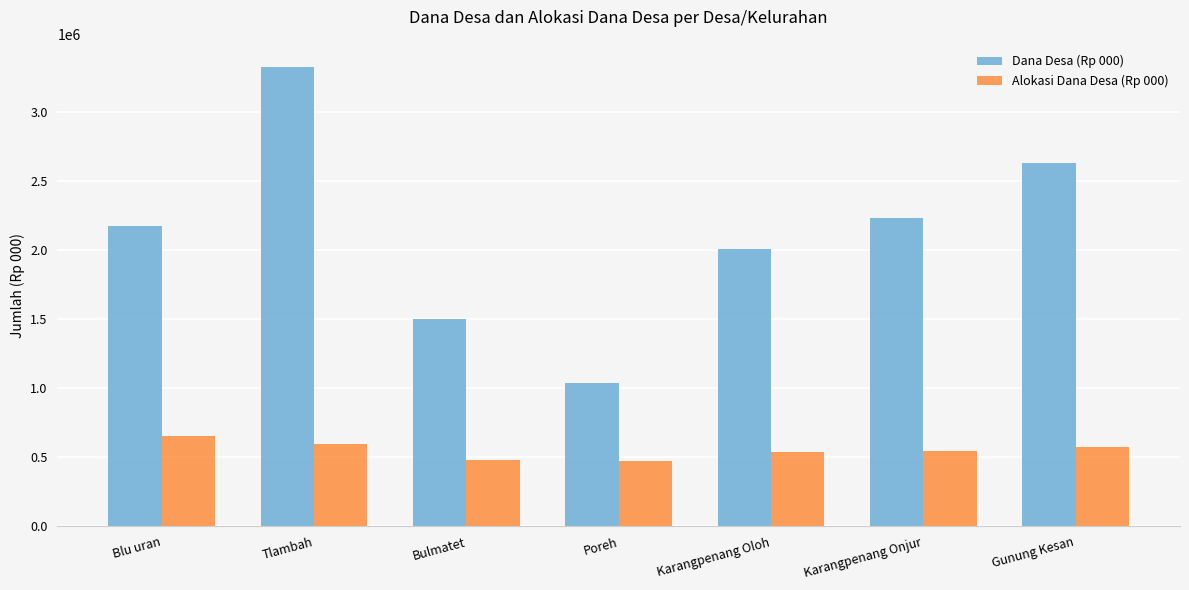

What value does the Alokasi Dana Desa (Rp 000) series have at Bulmatet?

480882.0